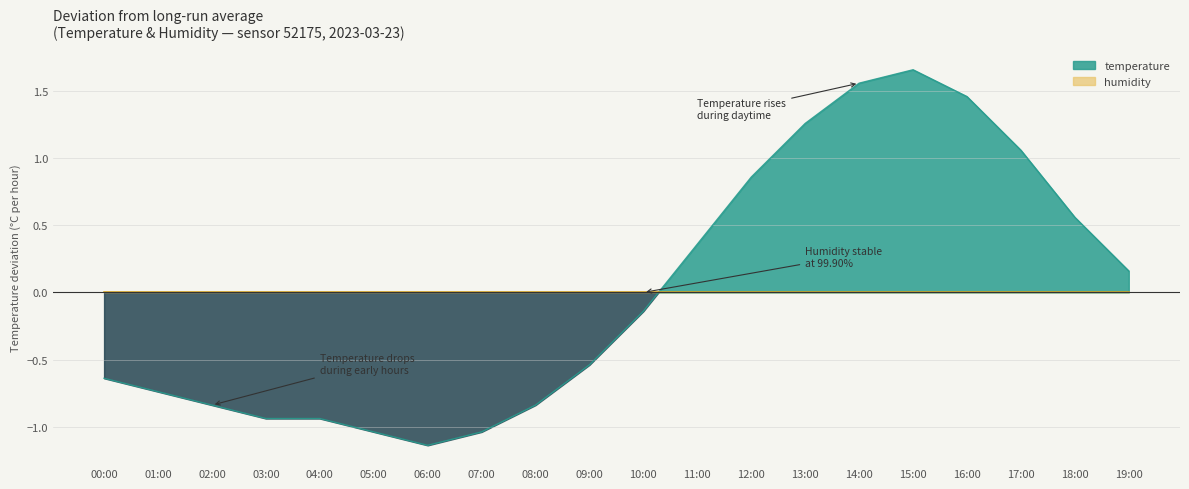

Count the number of values greater than 0.

9